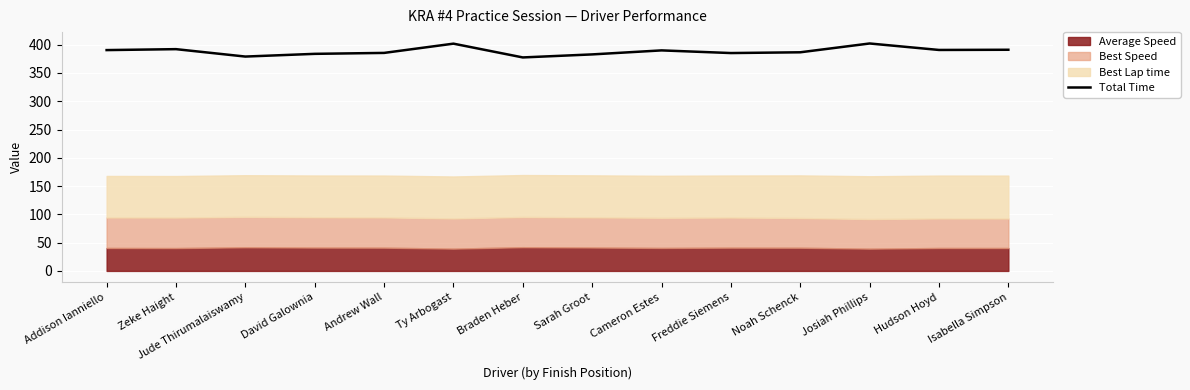

What is the value of the 8th point from the left?

382.8